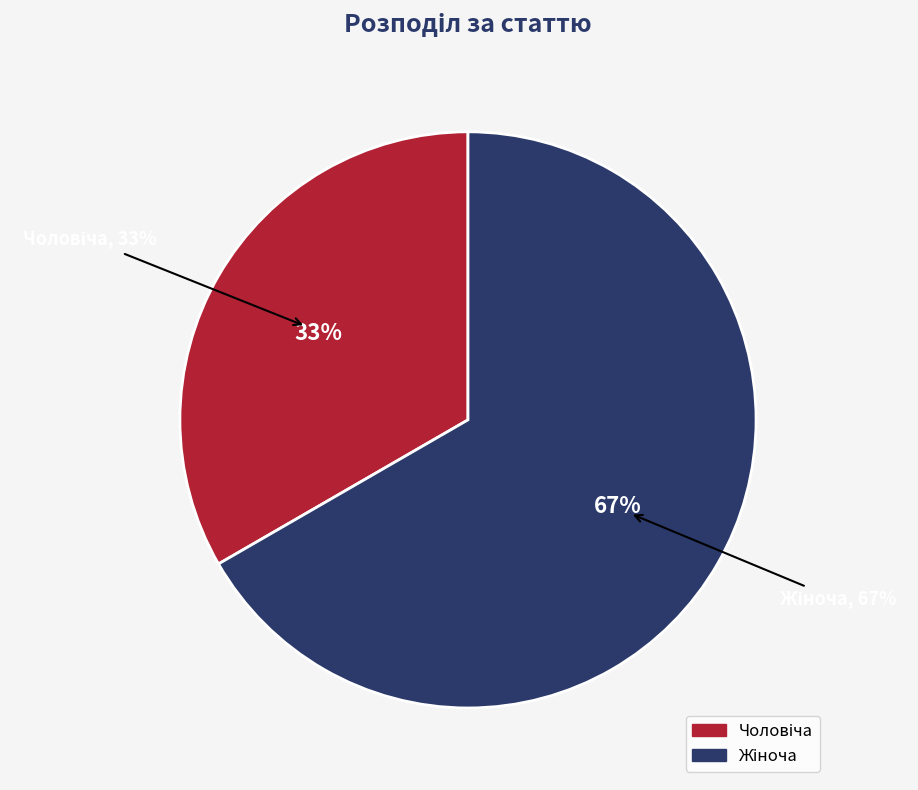

To the nearest percent, what is the combined percentage of Чоловіча and Жіноча?

100%